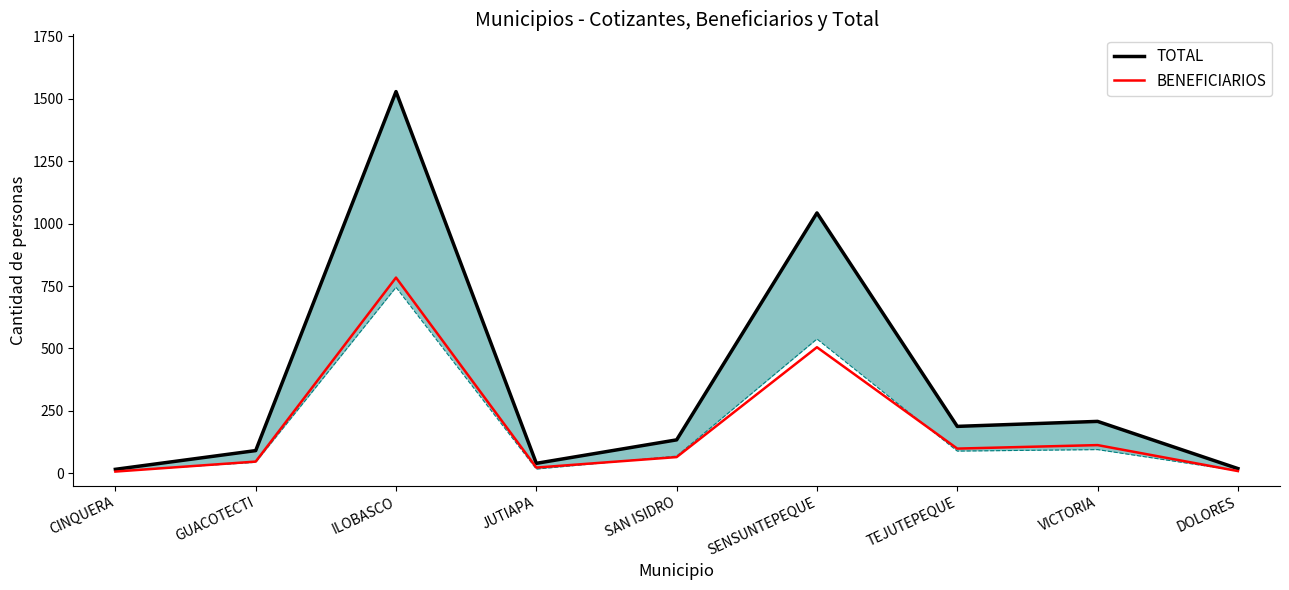

What is the total value across all series at SAN ISIDRO?

199